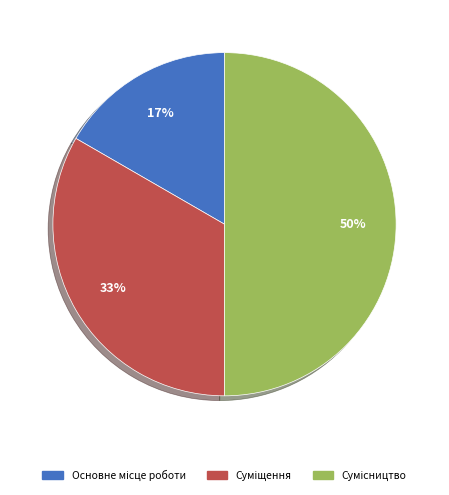

To the nearest percent, what is the difference between the largest and smallest slice percentages?

33%